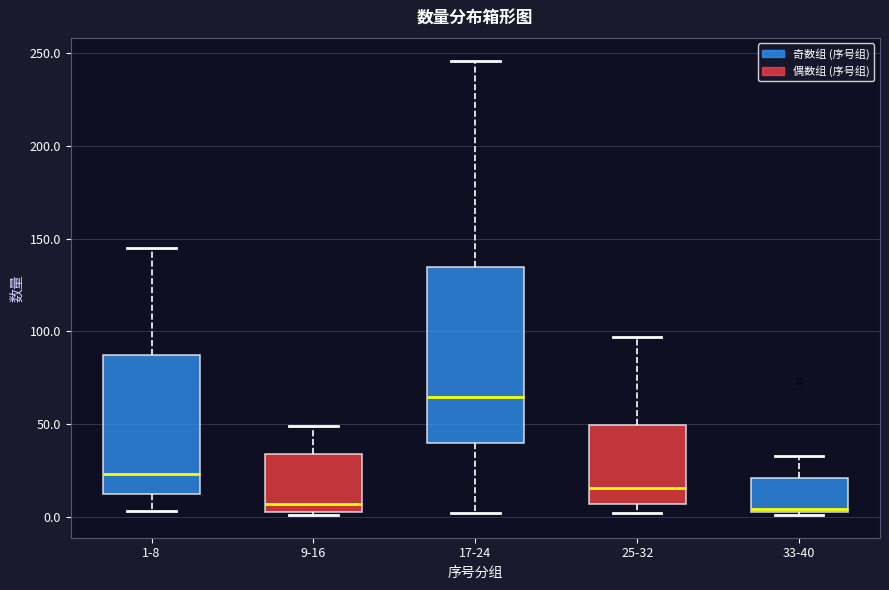

Reading left to right, read every box against the y-axis: the position of its median line, the range the box covers, and the ends of its whiskers. The values are not printed on the chart, so give them approximately, as read against the axis.

1-8: median 25, box 10 to 85, whiskers 5 to 145
9-16: median 5 (just above the box's lower edge), box 5 to 35, whiskers 0 to 50
17-24: median 65, box 40 to 135, whiskers 0 to 245
25-32: median 15, box 5 to 50, whiskers 0 to 95
33-40: median 5, box 5 to 20, whiskers 0 to 35